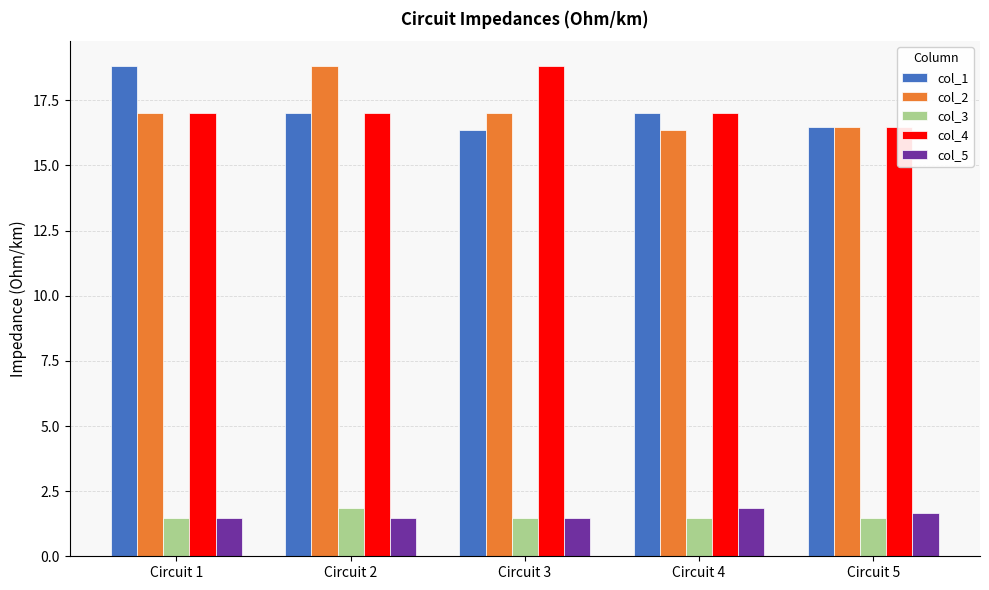

At which label is col_5 closest to 1?

Circuit 1